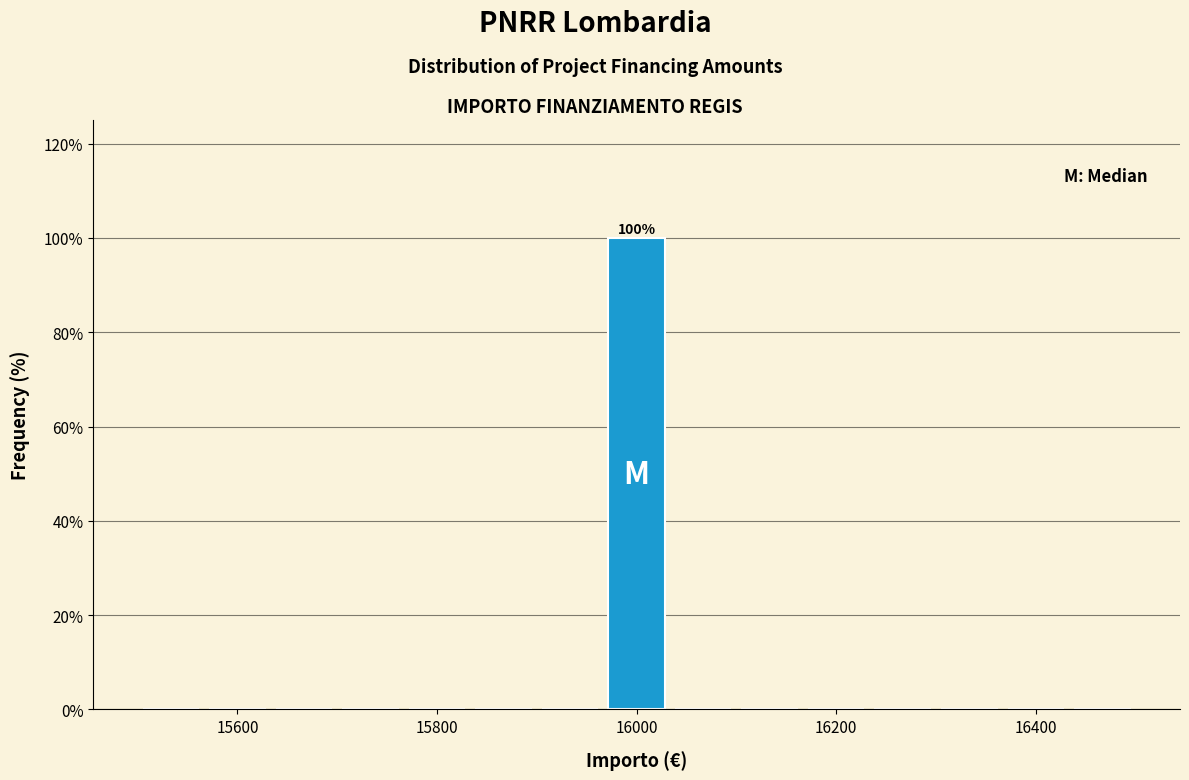

Read against the x-axis, roughly where is the centre of the tallest bar?

16000